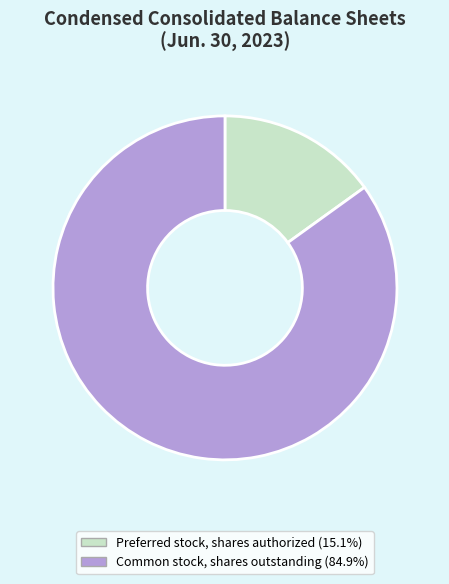

Does any single category account for the majority?

Yes